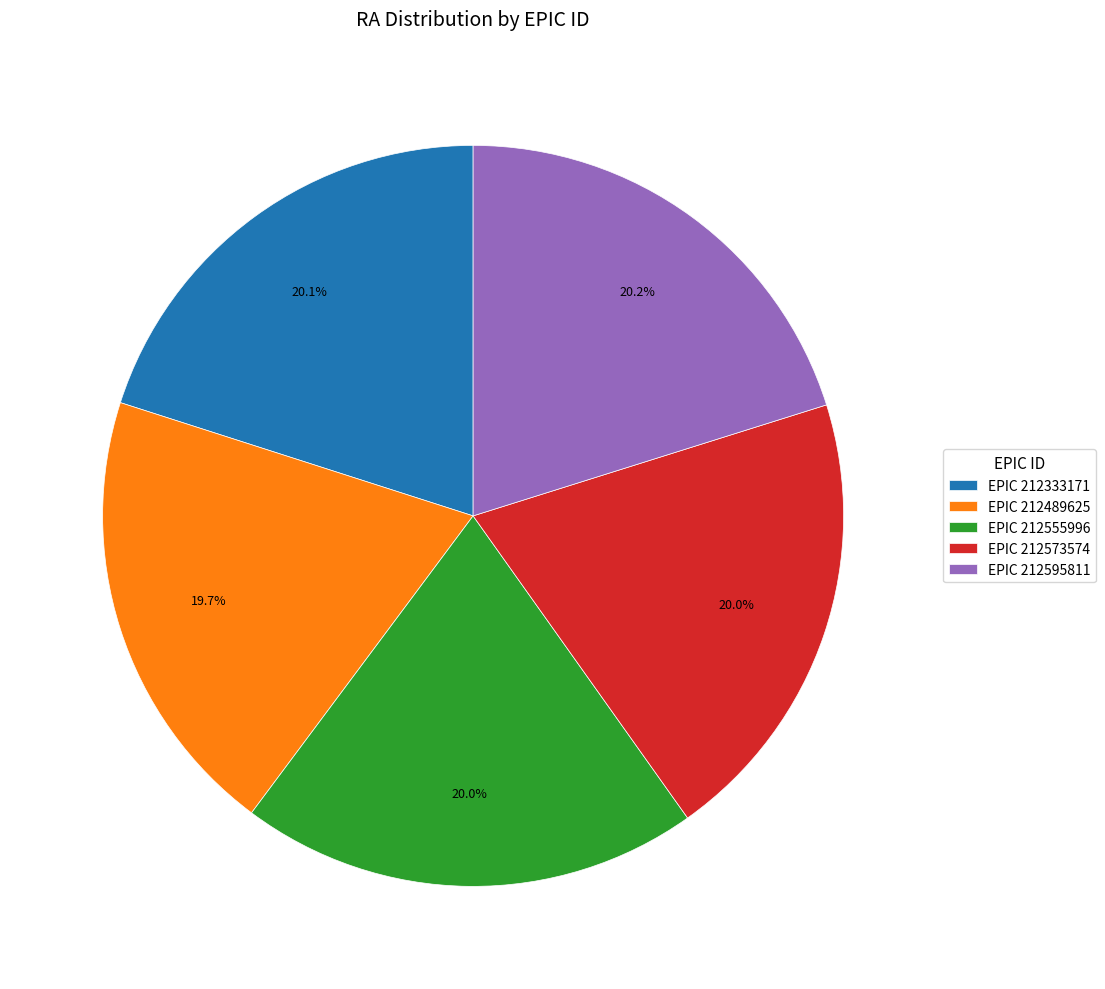

What is the ratio of the value at EPIC 212333171 to the value at EPIC 212555996?

1.0